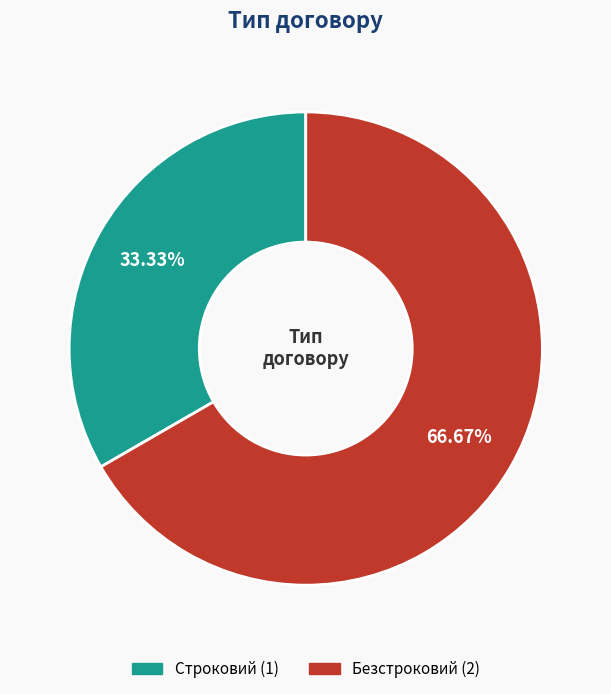

What is the total percentage of Безстроковий and Строковий?

100.0%